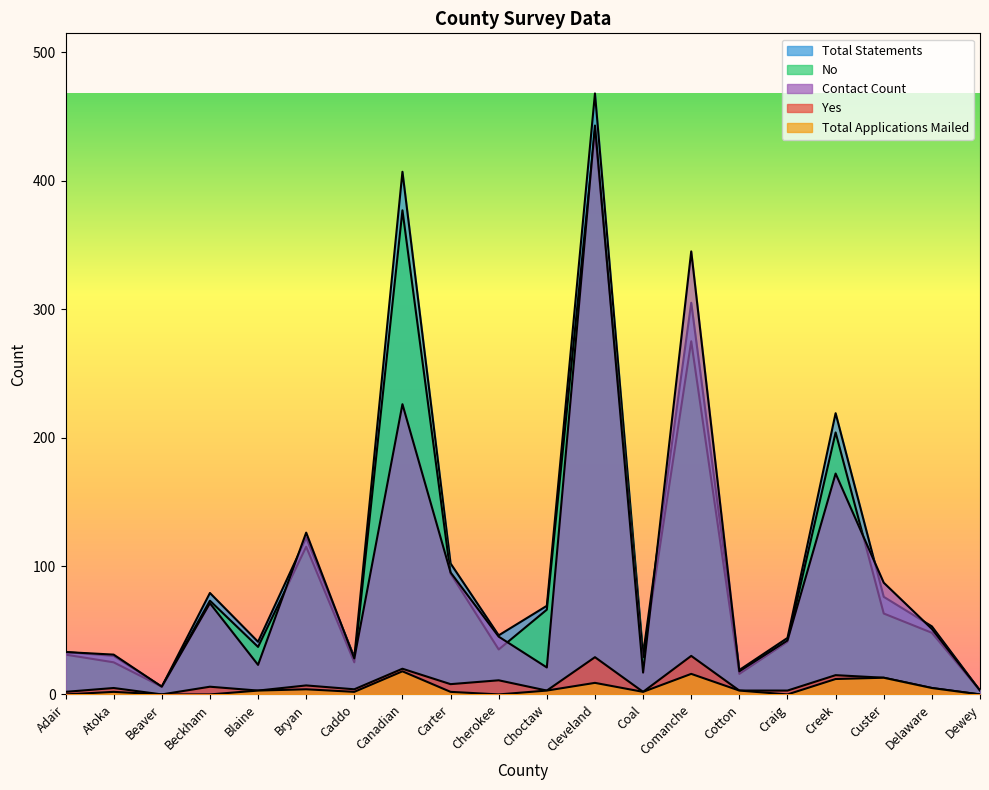

True or false: Yes and Total Applications Mailed intersect in this chart.

False